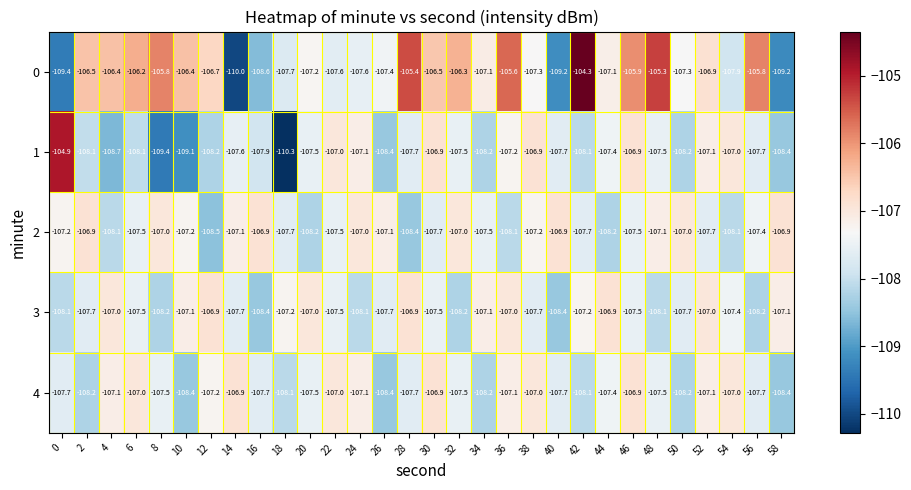

What is the approximate value of 2 at 22?

-107.5